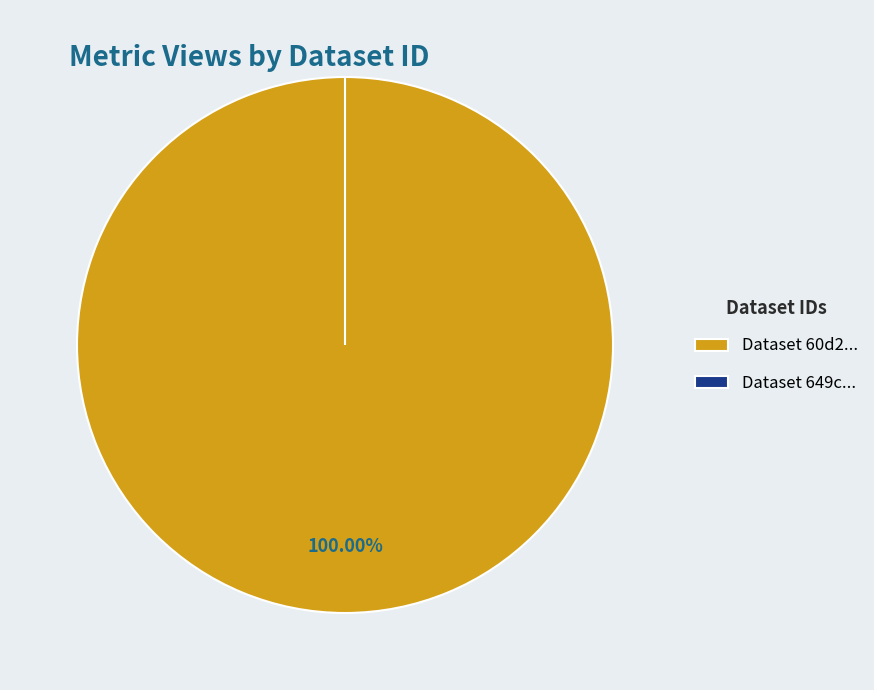

To the nearest percent, what portion does 60d201bc0781901deb63326d represent?

100%